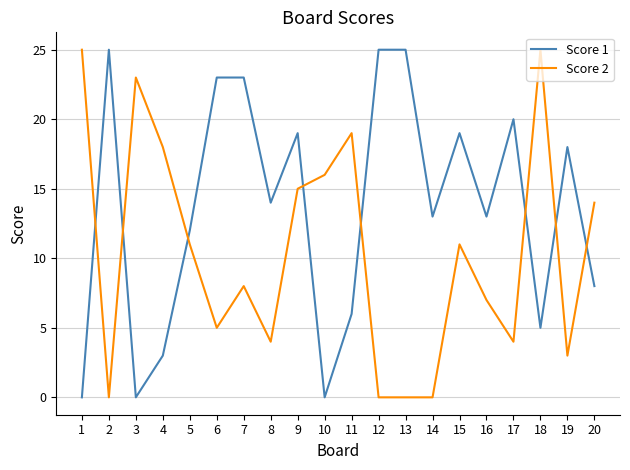

The Score 2 series shows 19 at 15. True or false?

False